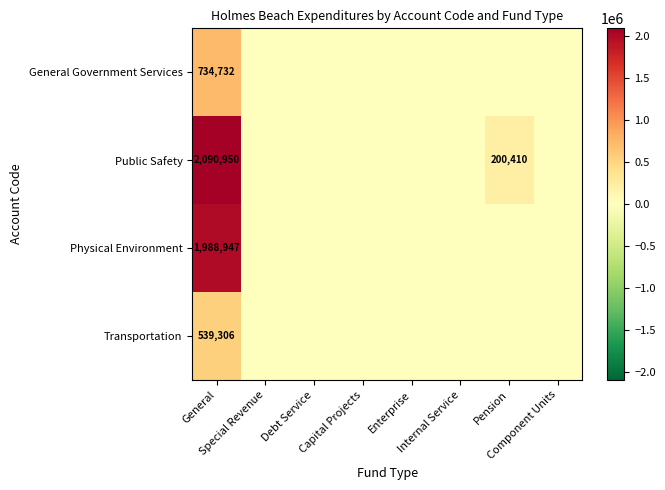

What is the difference between the maximum and minimum values in the Transportation series?

539306